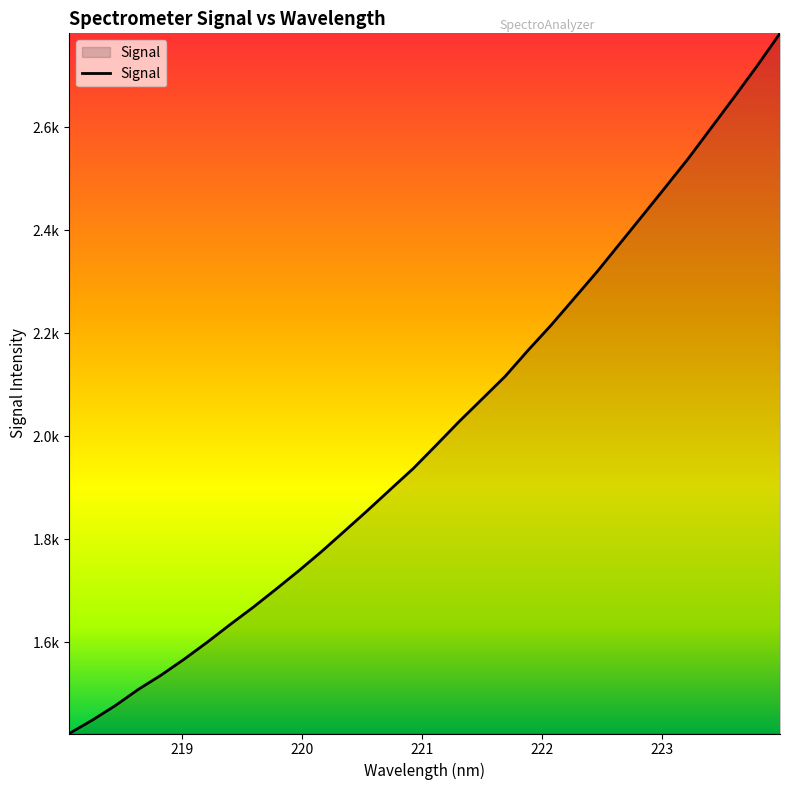

What is the sum of all values?

64336.3